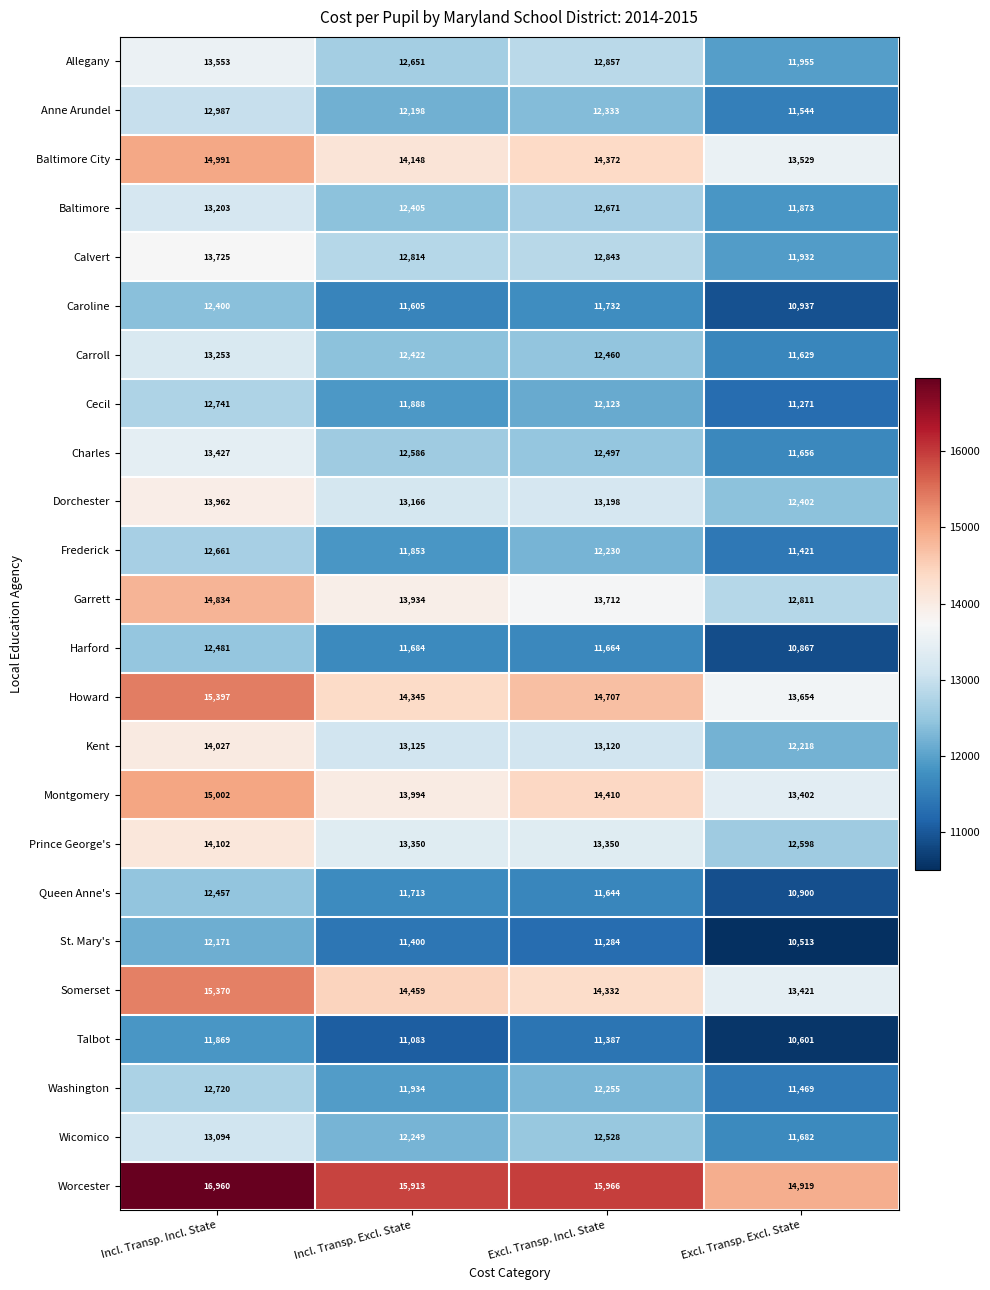

True or false: Allegany has a value of 12857 at Excl. Transp. Incl. State.

True